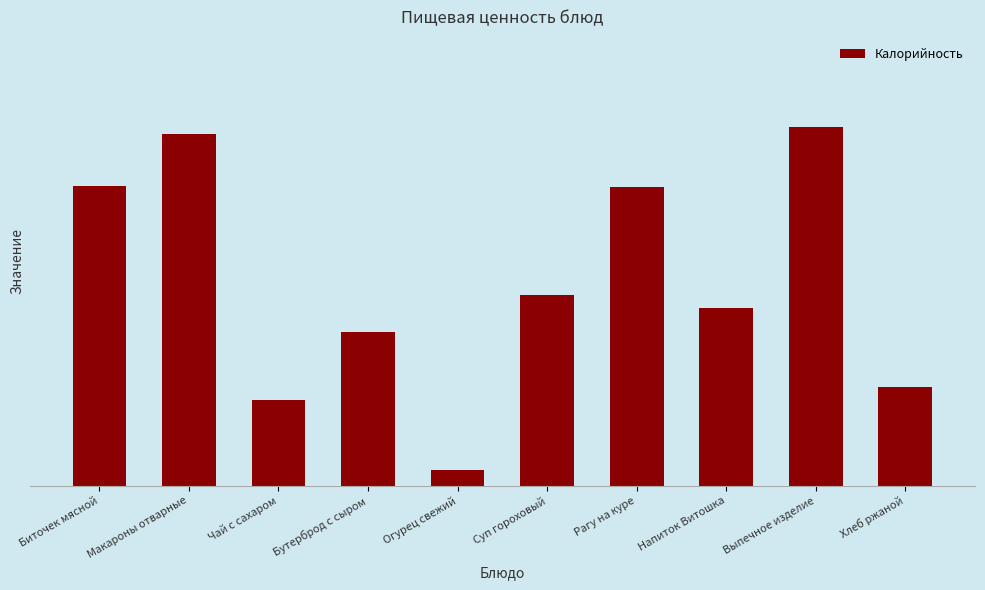

What is the change in value from Биточек мясной to Выпечное изделие?

+41